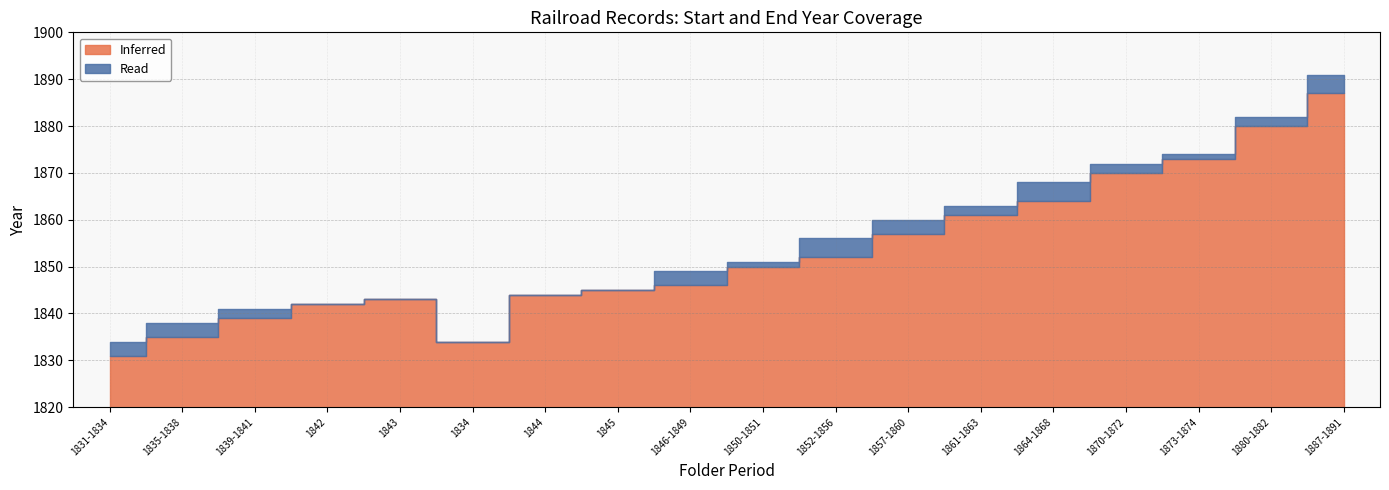

What is the sum of all Inferred values?

33353